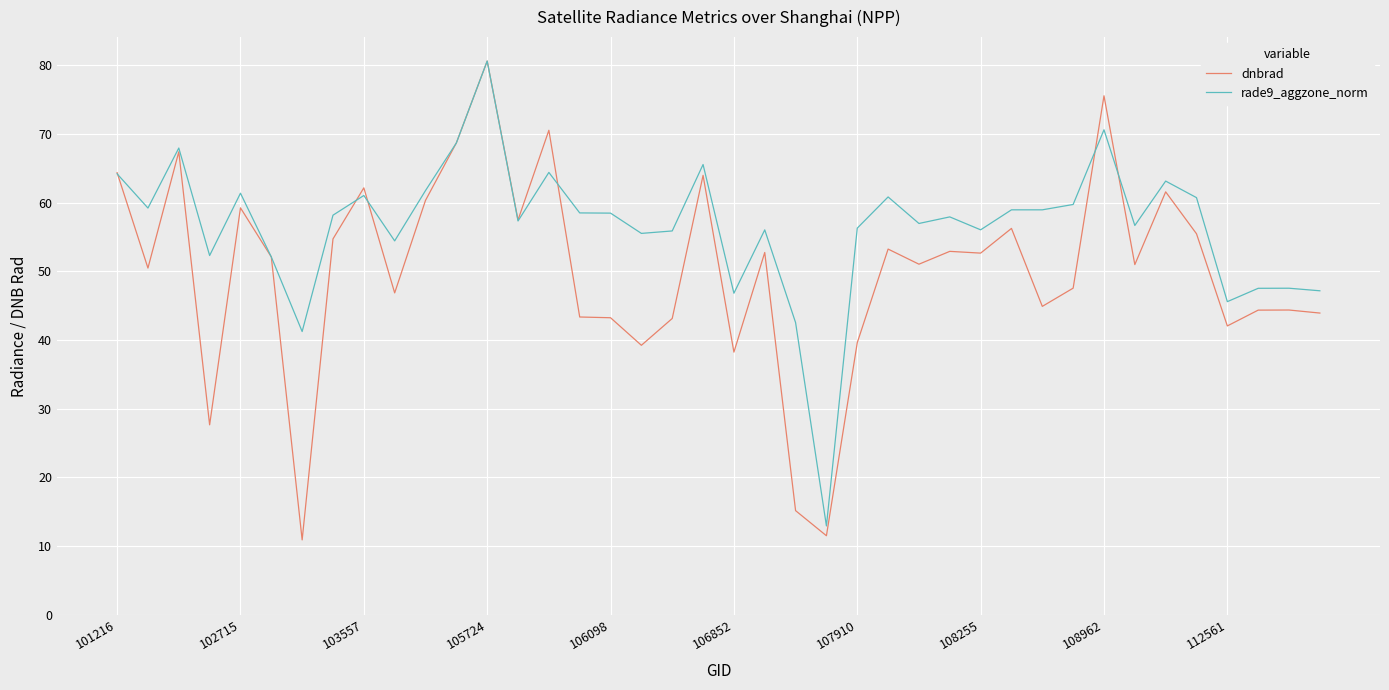

What is the maximum value shown in the chart?

80.6